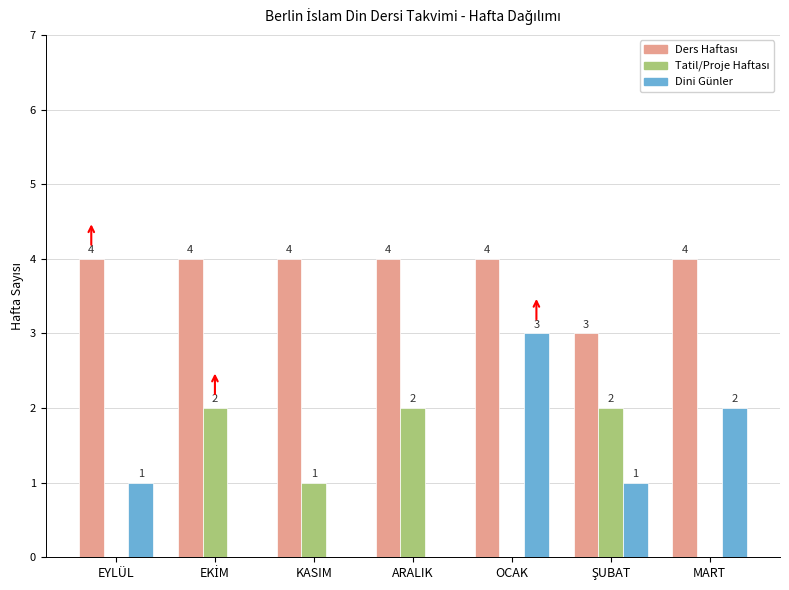

At which category is the sum across all series the highest?

OCAK